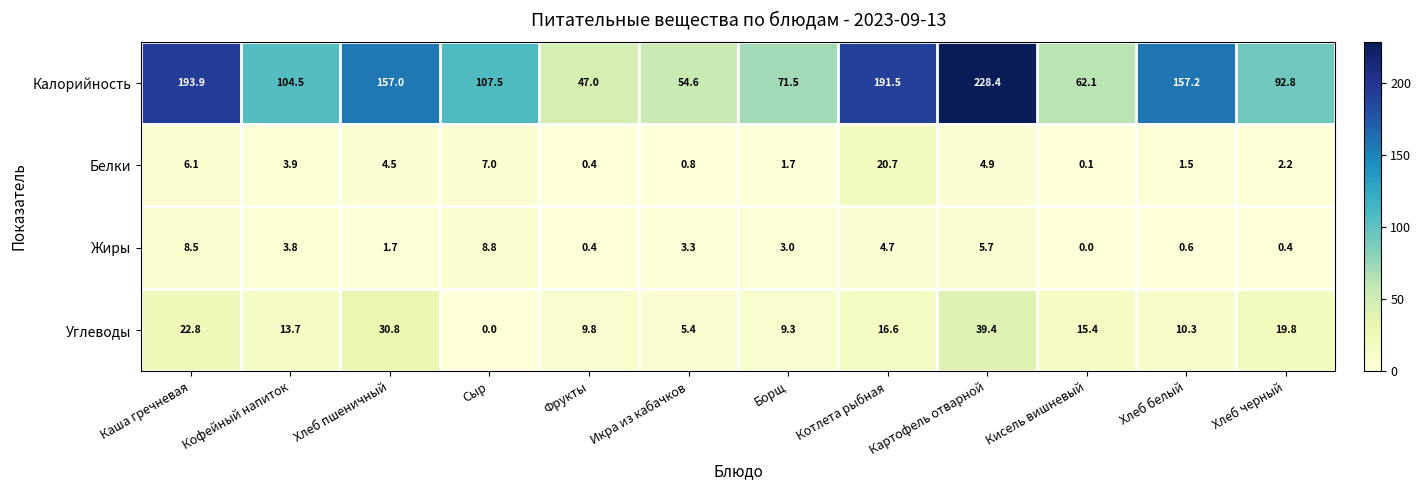

What is the maximum value shown in the chart?

228.4